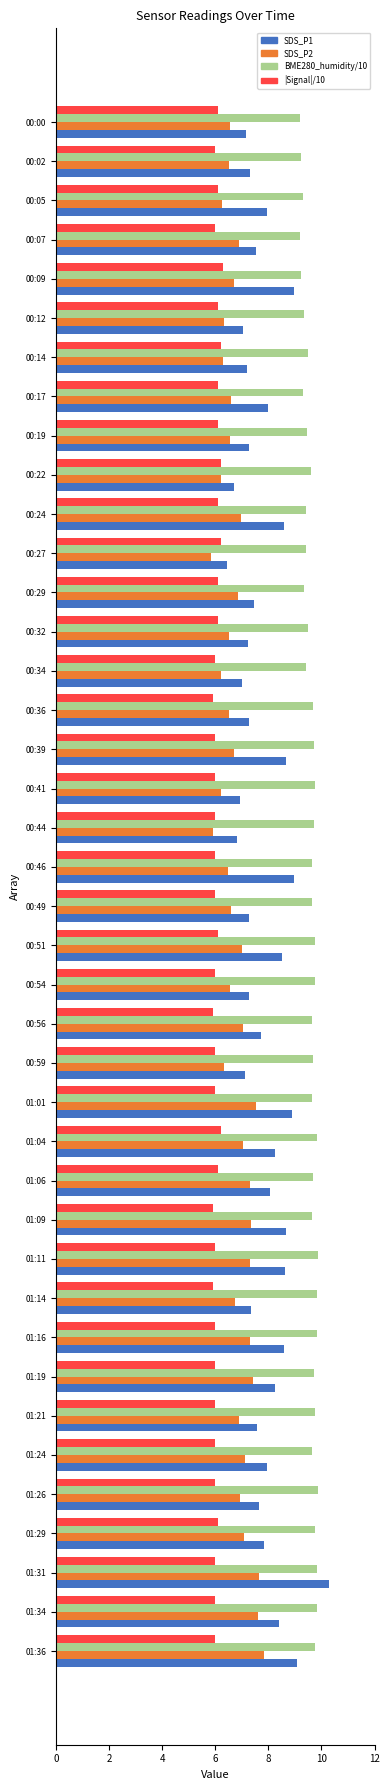

What is the maximum value for BME280_humidity/10?

9.9